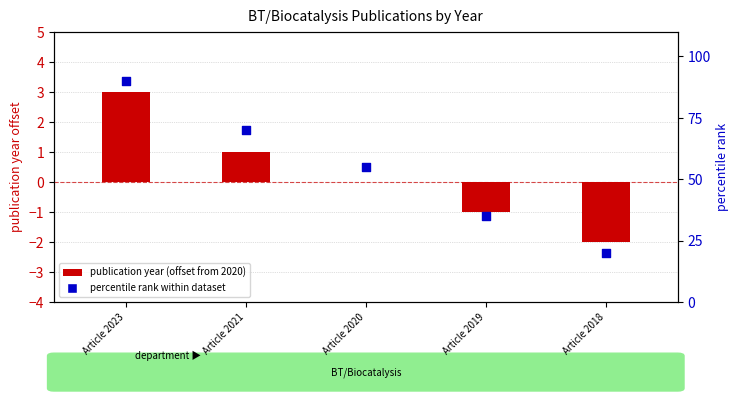

At how many categories does at least one series exceed 82?

1